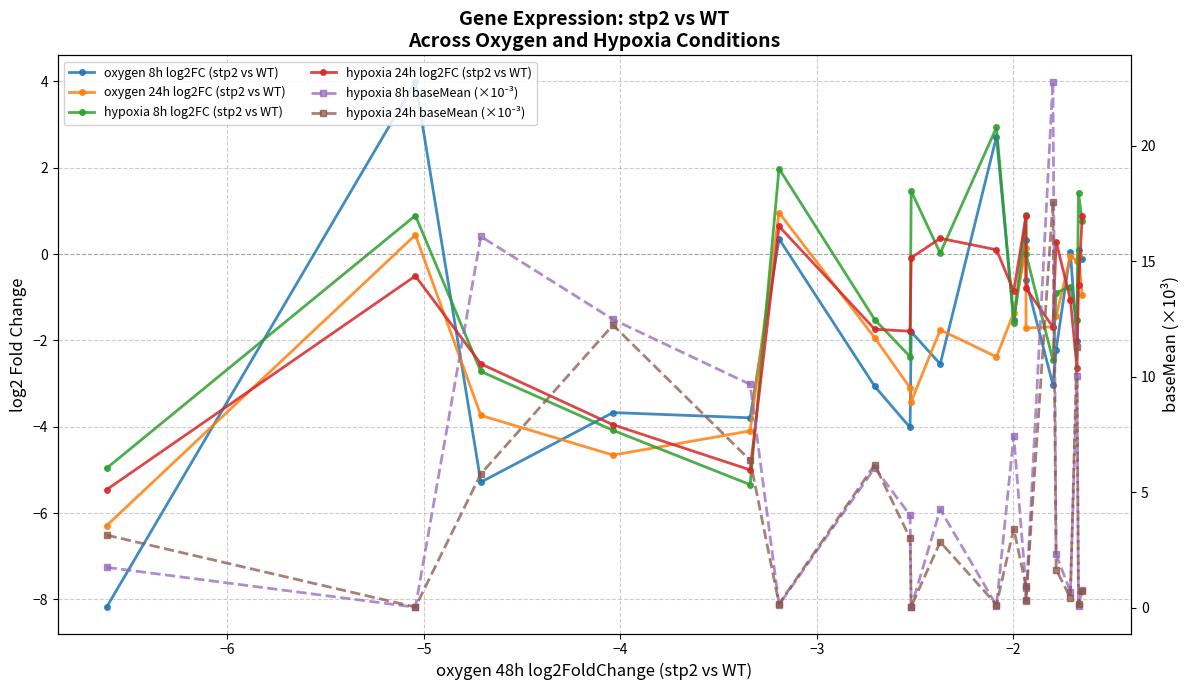

At how many categories does at least one series exceed 11?

4